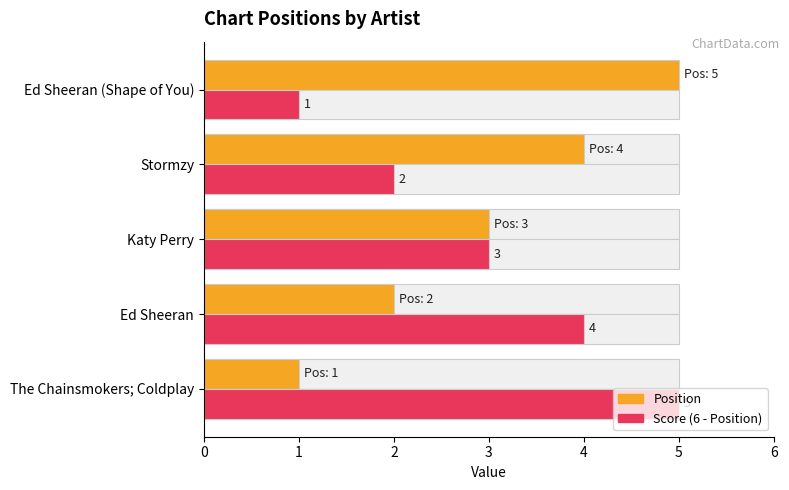

What is the difference between the second highest and minimum values in the Position series?

3